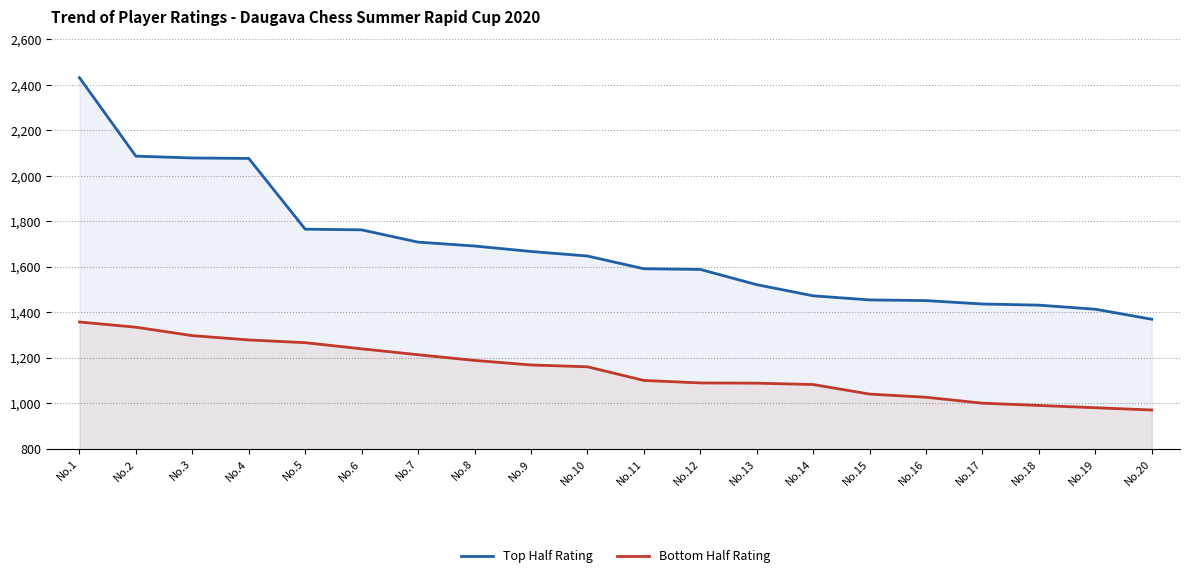

At how many categories does at least one series exceed 1356?

20